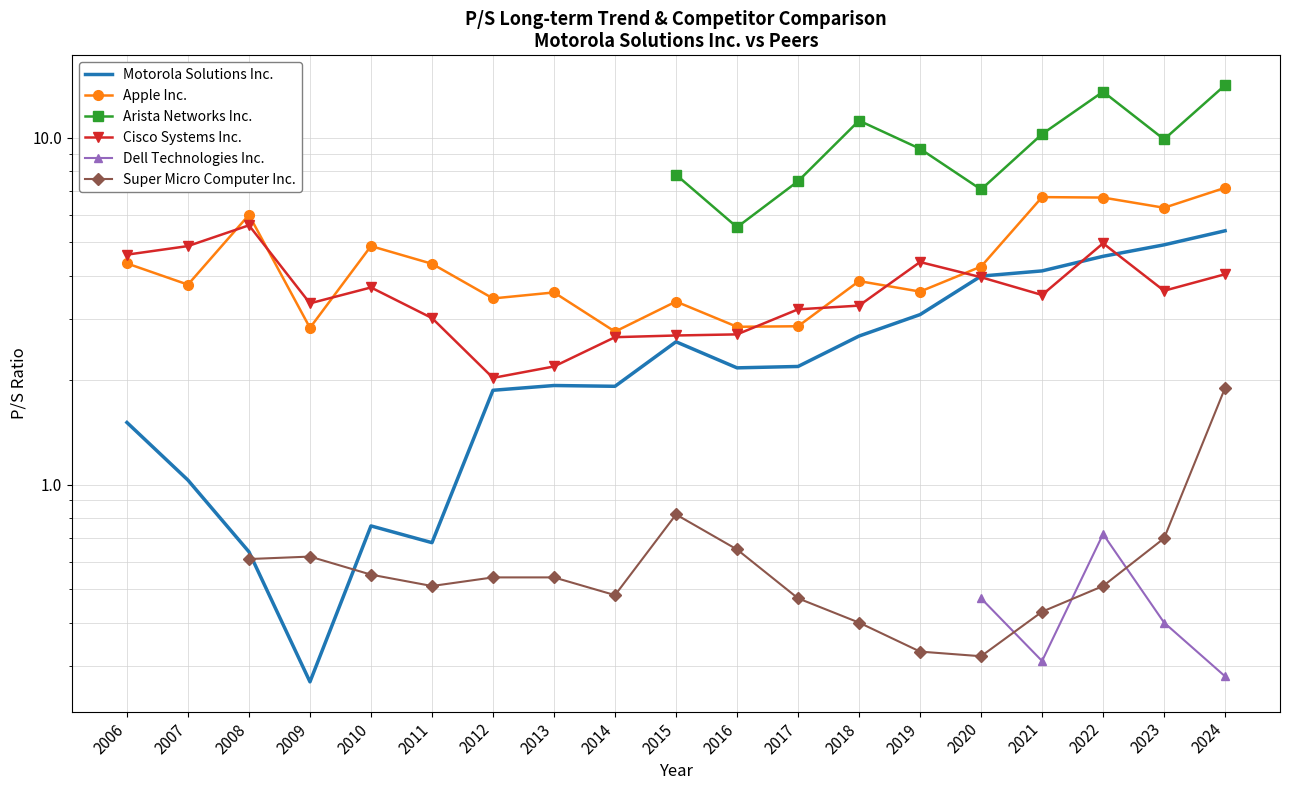

How many lines are shown in the chart?

6